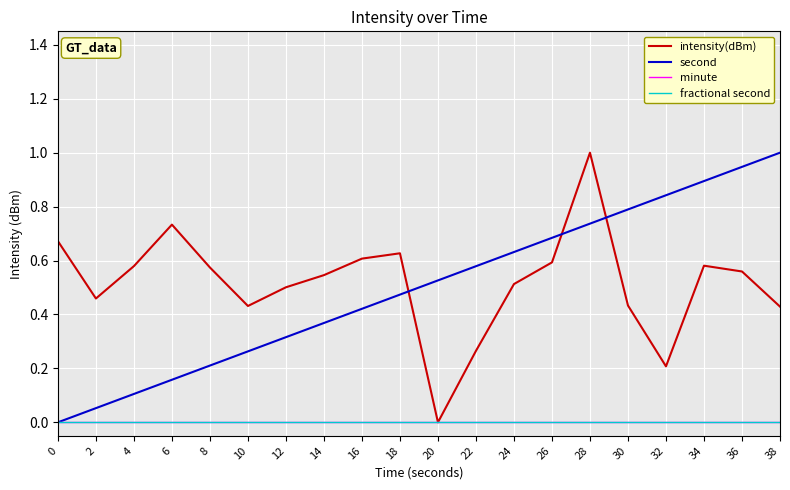

Reading right to left, list all the values displayed in this chart.

intensity(dBm): 0.4	0.6	0.6	0.2	0.4	1.0	0.6	0.5	0.3	0.0	0.6	0.6	0.5	0.5	0.4	0.6	0.7	0.6	0.5	0.7
second: 1.0	0.9	0.9	0.8	0.8	0.7	0.7	0.6	0.6	0.5	0.5	0.4	0.4	0.3	0.3	0.2	0.2	0.1	0.1	0.0
minute: 0.0	0.0	0.0	0.0	0.0	0.0	0.0	0.0	0.0	0.0	0.0	0.0	0.0	0.0	0.0	0.0	0.0	0.0	0.0	0.0
fractional second: 0.0	0.0	0.0	0.0	0.0	0.0	0.0	0.0	0.0	0.0	0.0	0.0	0.0	0.0	0.0	0.0	0.0	0.0	0.0	0.0